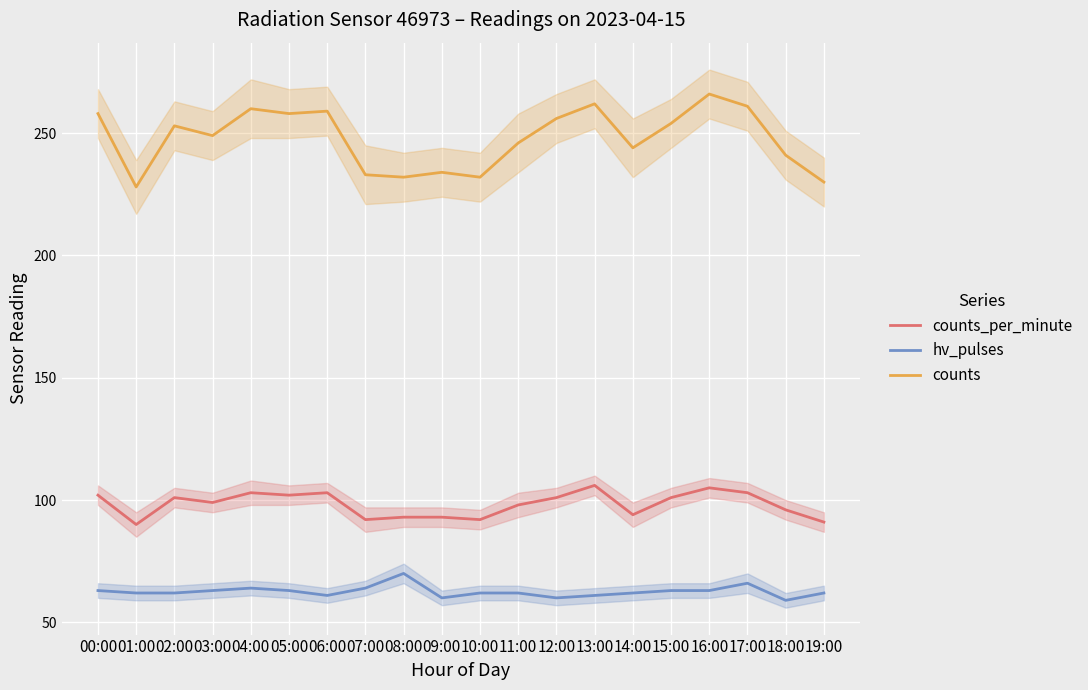

What is the value of the counts point at the 10th from the left?

234